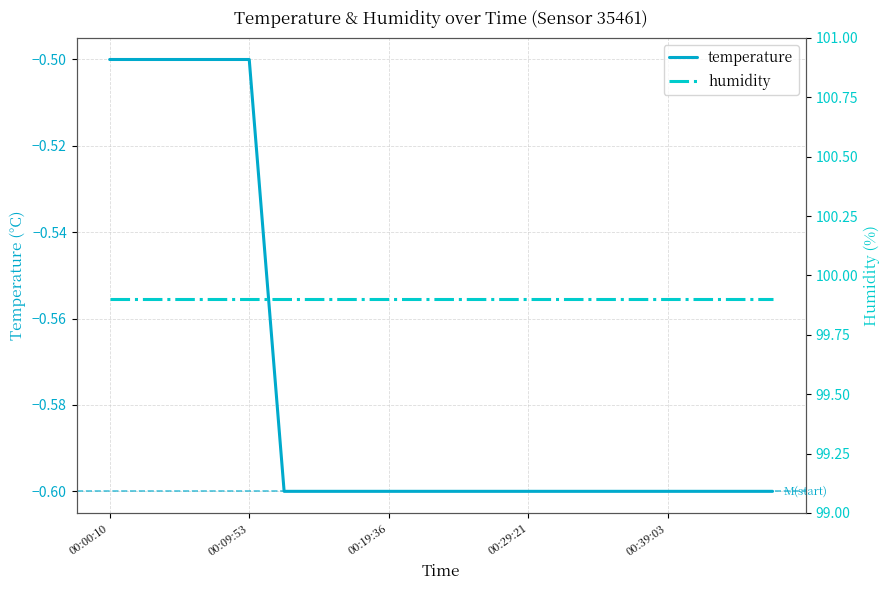

The temperature series shows -0.6 at 00:29:21. True or false?

True